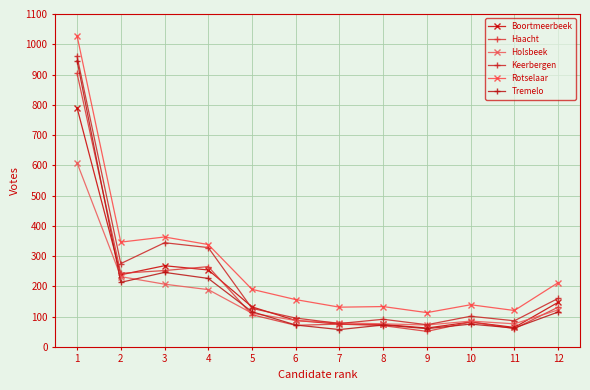

Which series has the largest range (max minus min)?

Rotselaar